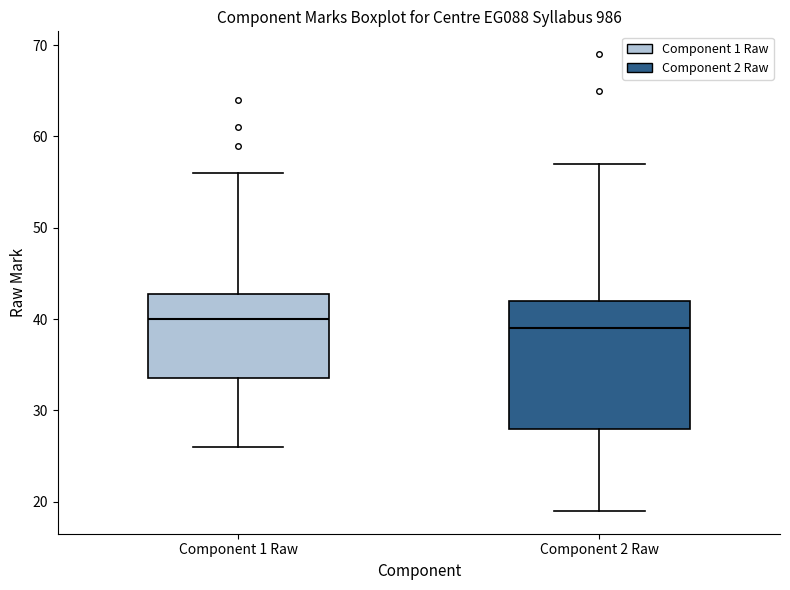

Reading left to right, transcribe this box plot: for each box, give where its median line is, the range the box spans, and where its two whiskers end, as read against the y-axis. The values are not printed on the chart, so give them approximately, as read against the axis.

Component 1 Raw: median 40, box 34 to 43, whiskers 26 to 56
Component 2 Raw: median 39, box 28 to 42, whiskers 19 to 57